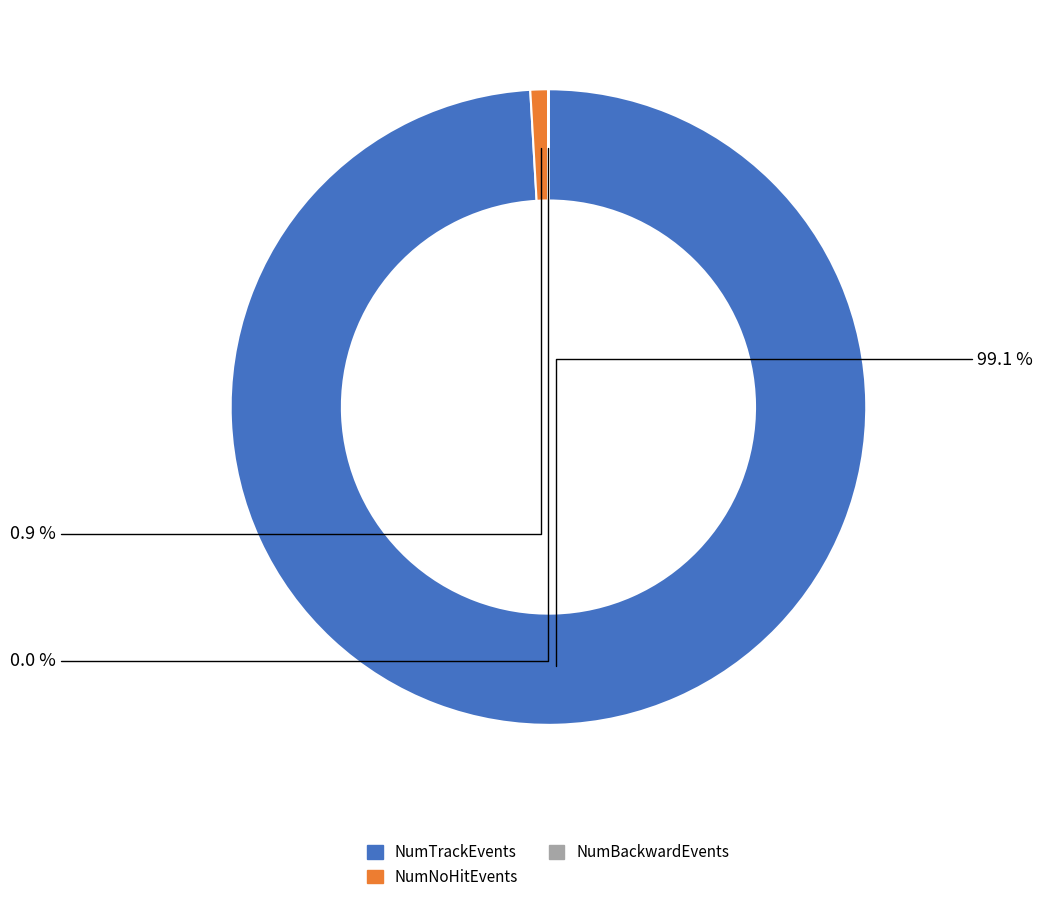

Is there a majority slice in this chart?

Yes